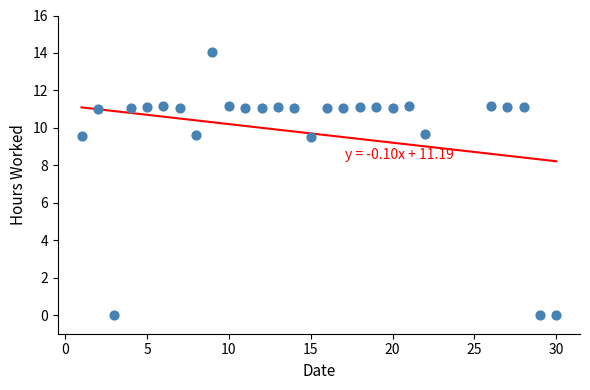

What is the range of X values (max minus min)?

29.0